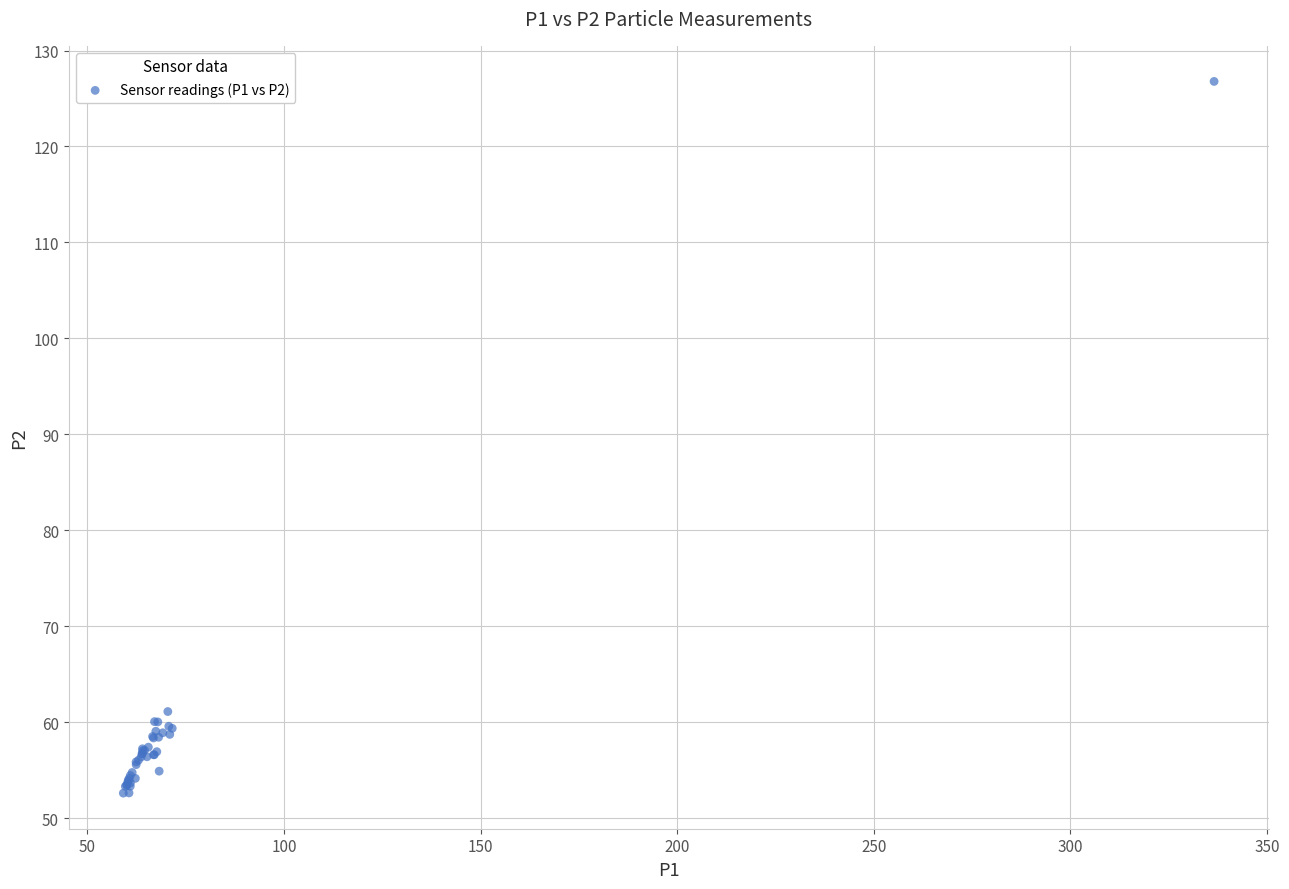

What Y value in the scatter plot is closest to 89?

61.1